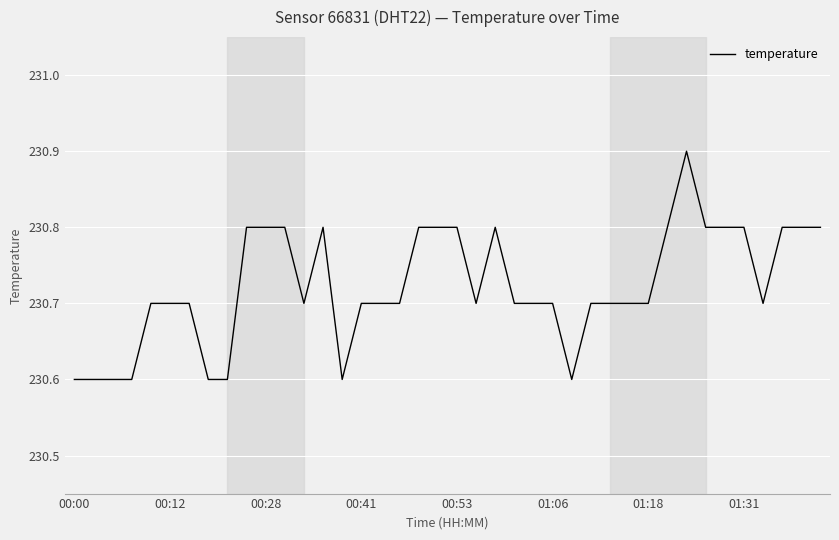

What is the greatest value displayed?

230.9